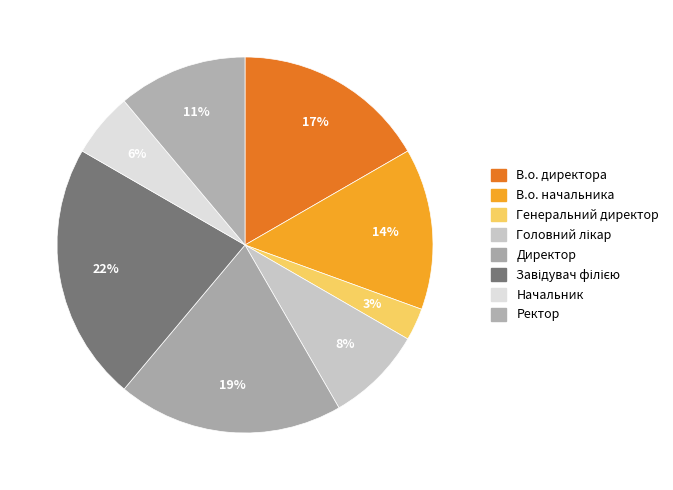

Approximately how many times larger is the value at В.о. начальника compared to Генеральний директор?

5.0